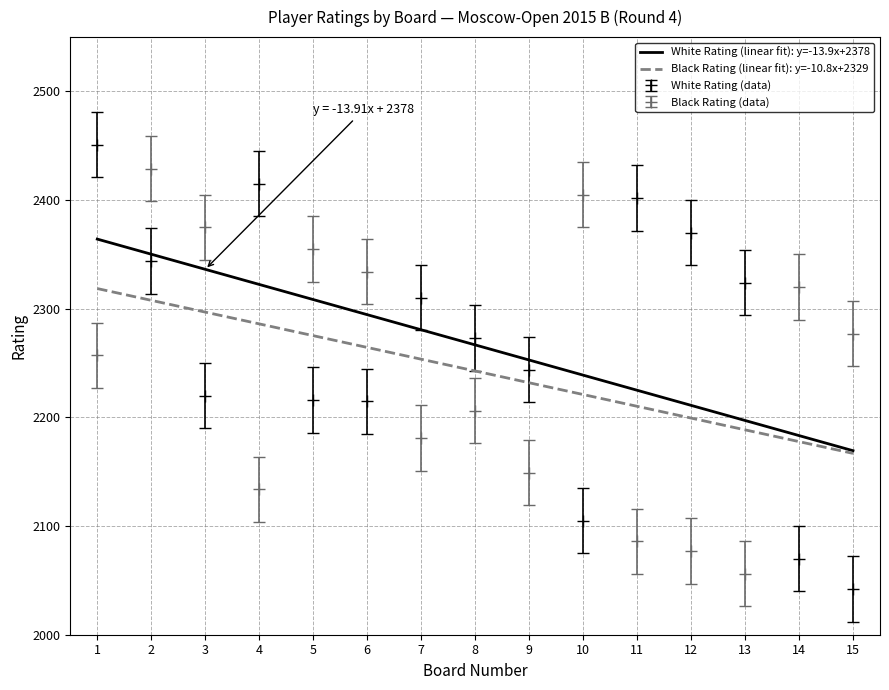

At which category does Black Rating (data) reach its first local valley?

4